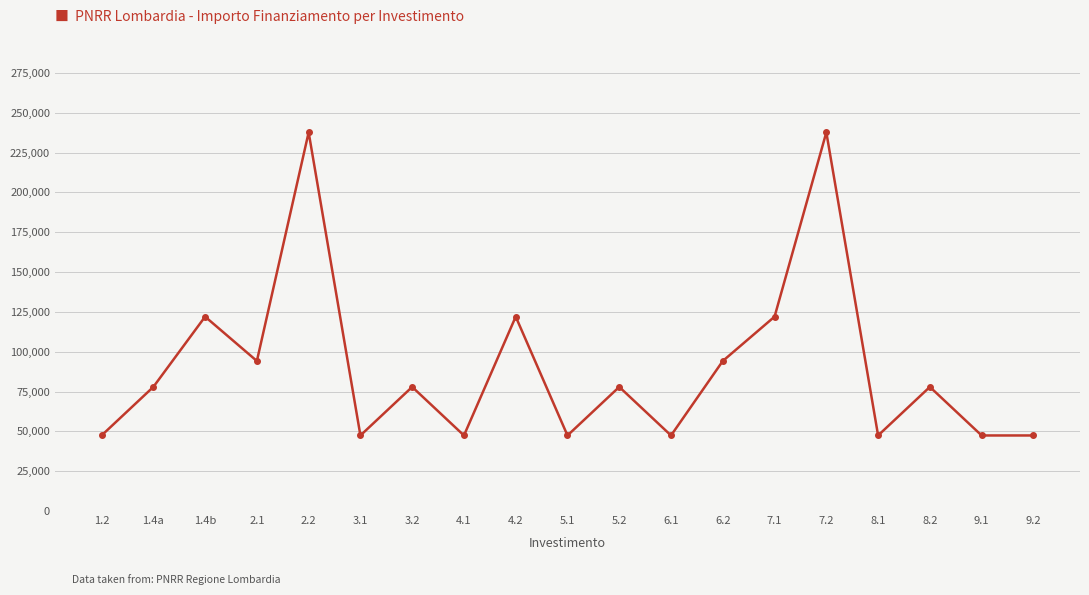

What is the value of the 15th point from the left?

237681